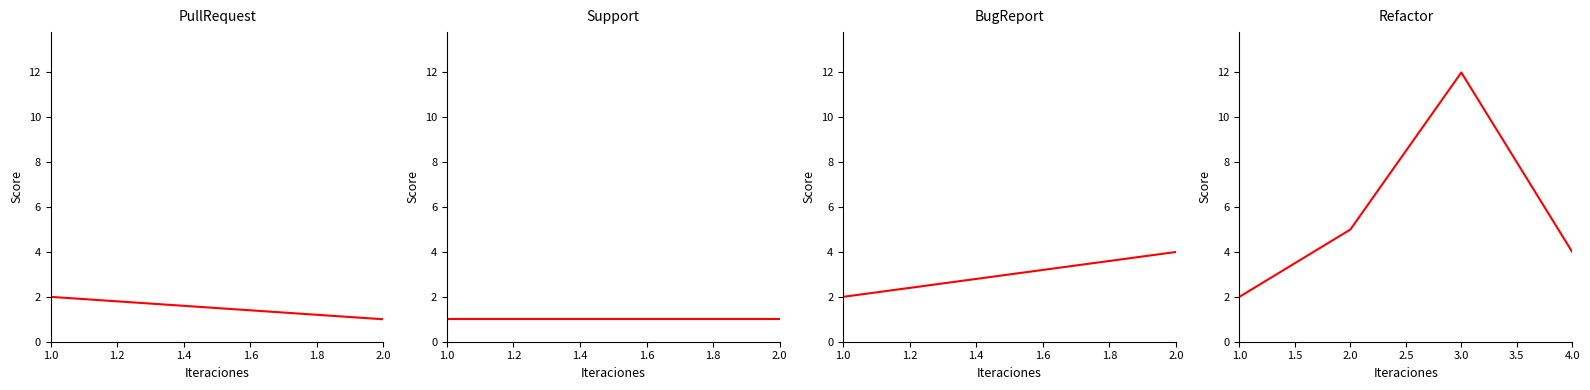

Where is the data nearest to the value 7?

2.0